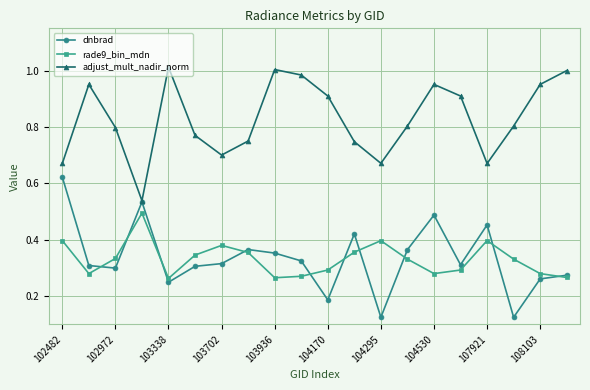

True or false: adjust_mult_nadir_norm and rade9_bin_mdn intersect in this chart.

False